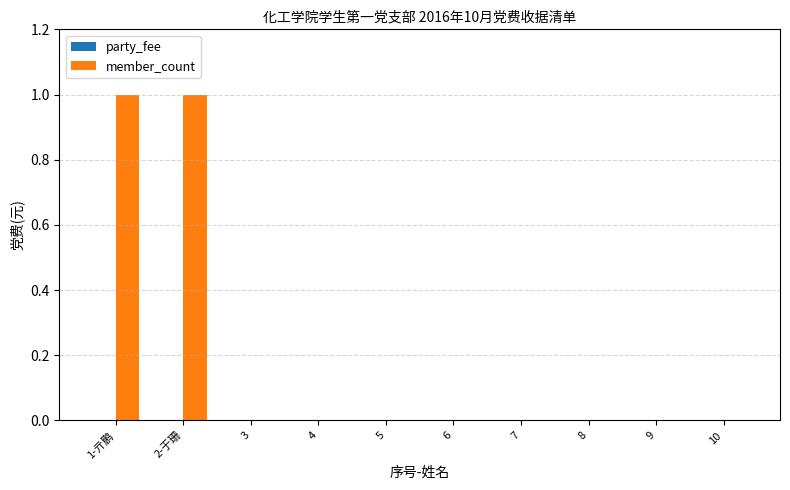

The chart shows a value of 0 at 6. True or false?

True